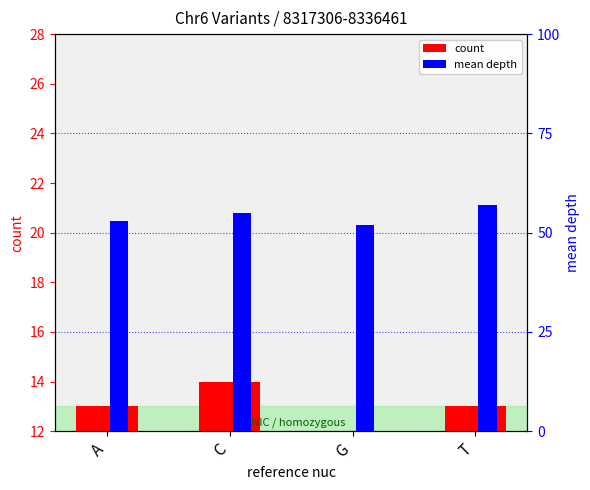

At which category is the sum across all series the highest?

T